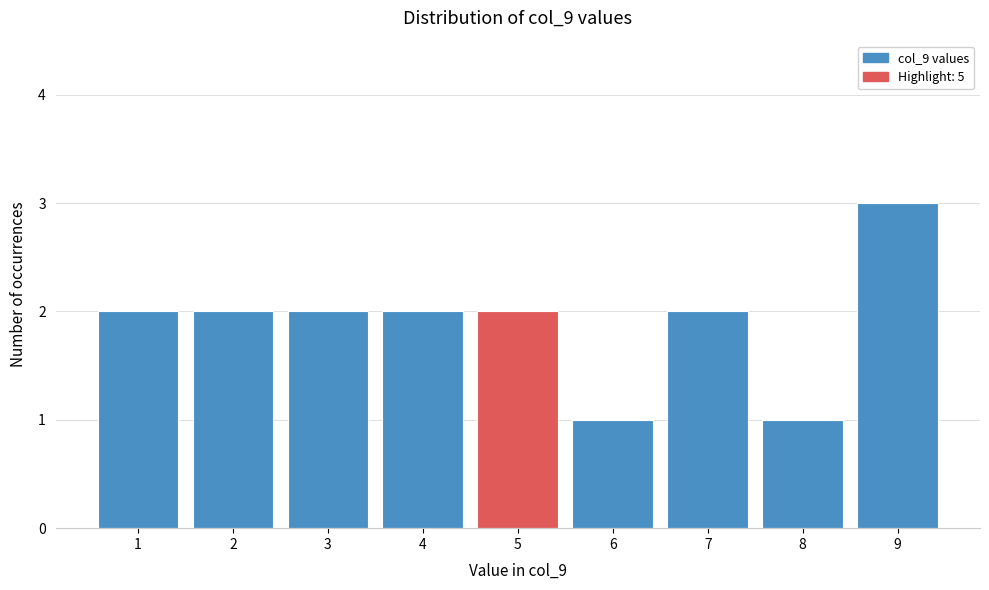

Reading left to right, list every bar in this chart as the range it spans on the x-axis followed by its height. The values are not printed on the chart, so give them approximately, as read against the axis.

0.5 to 1.5: 2
1.5 to 2.5: 2
2.5 to 3.5: 2
3.5 to 4.5: 2
4.5 to 5.5: 2
5.5 to 6.5: 1
6.5 to 7.5: 2
7.5 to 8.5: 1
8.5 to 9.5: 3